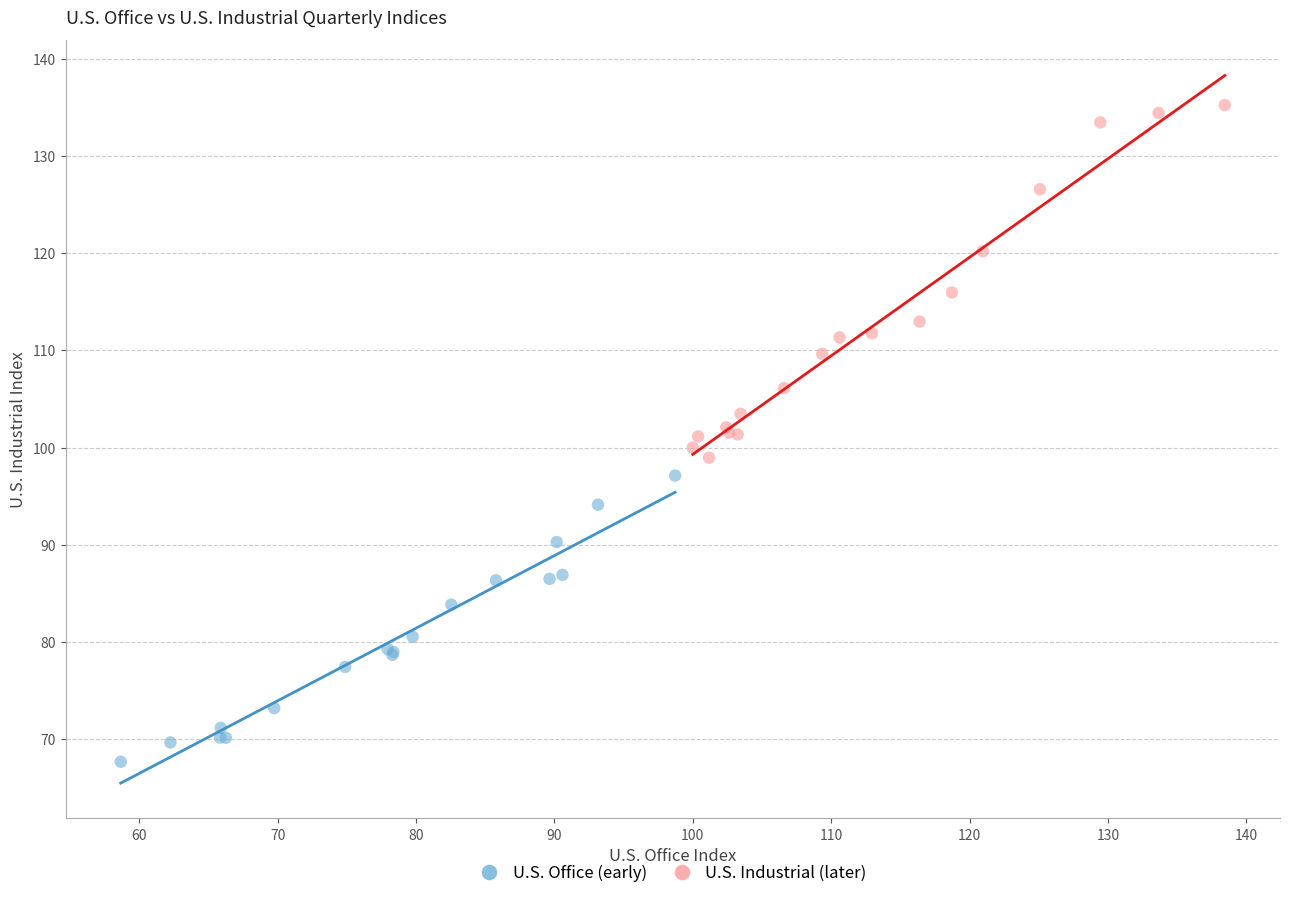

Which series reaches the maximum Y coordinate?

U.S. Industrial (later)